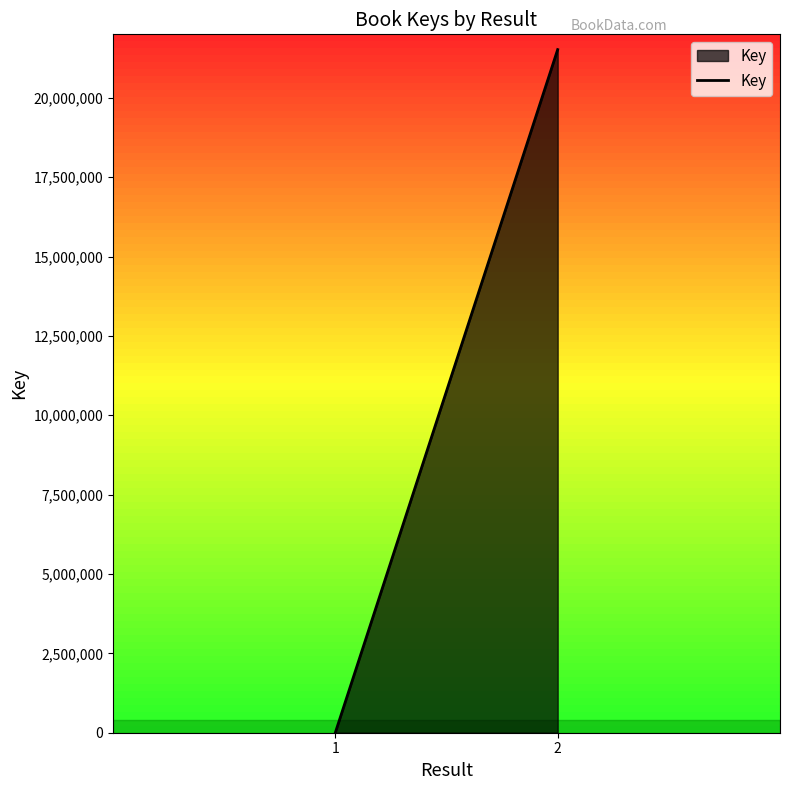

The value at 1 is 3186. True or false?

False